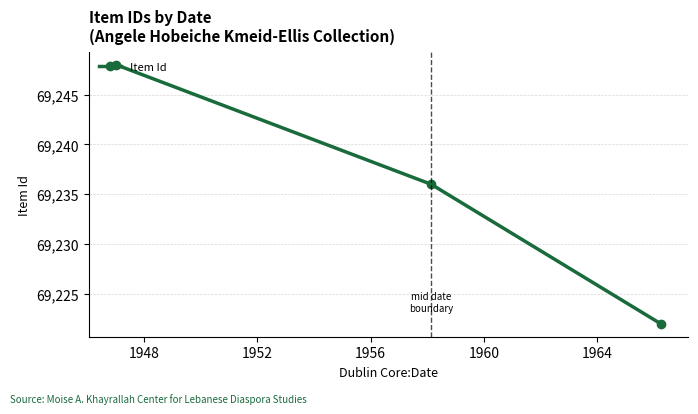

What is the maximum value shown in the chart?

69248